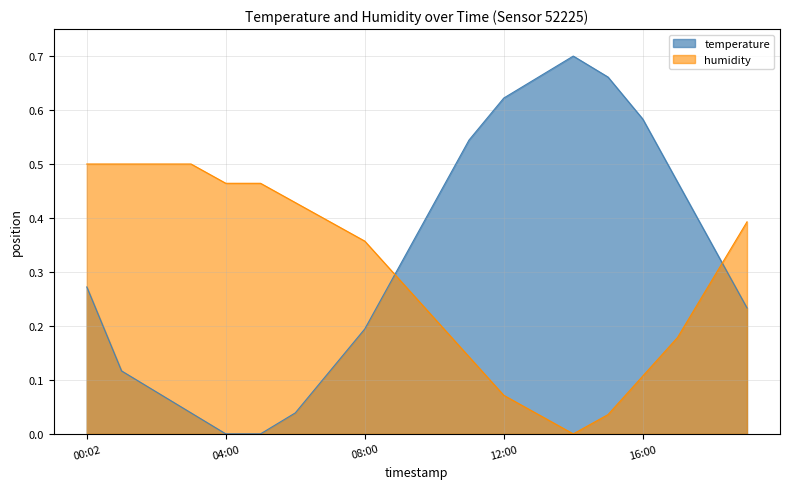

What position from the right is 19:00?

1